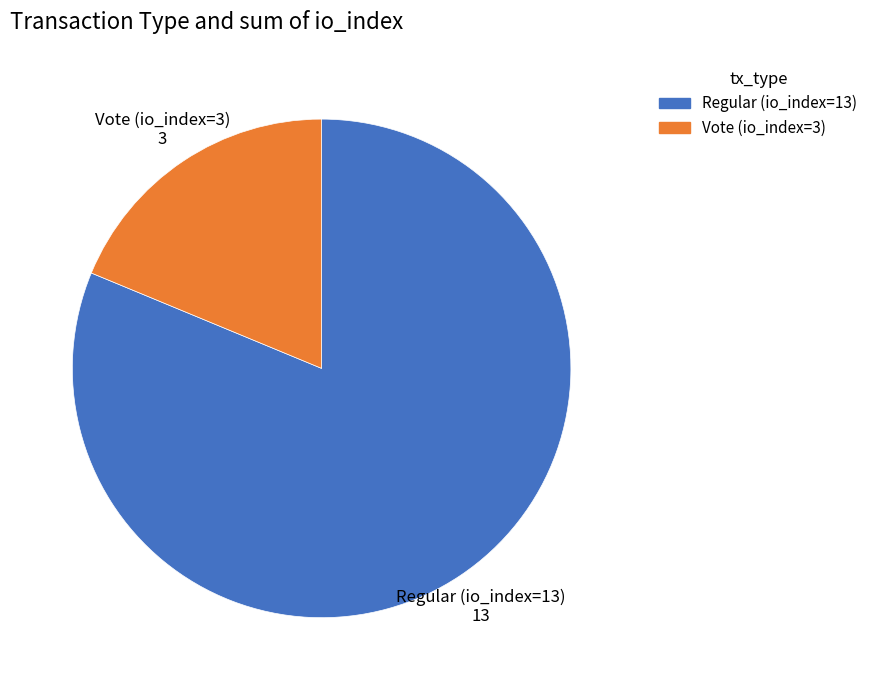

Which slice is the smallest?

Vote (io_index=3)